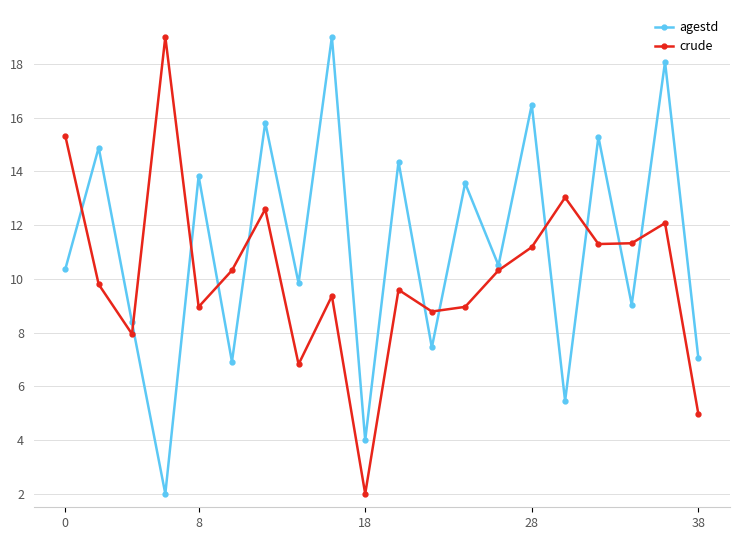

How many values in the agestd series exceed 10?

11